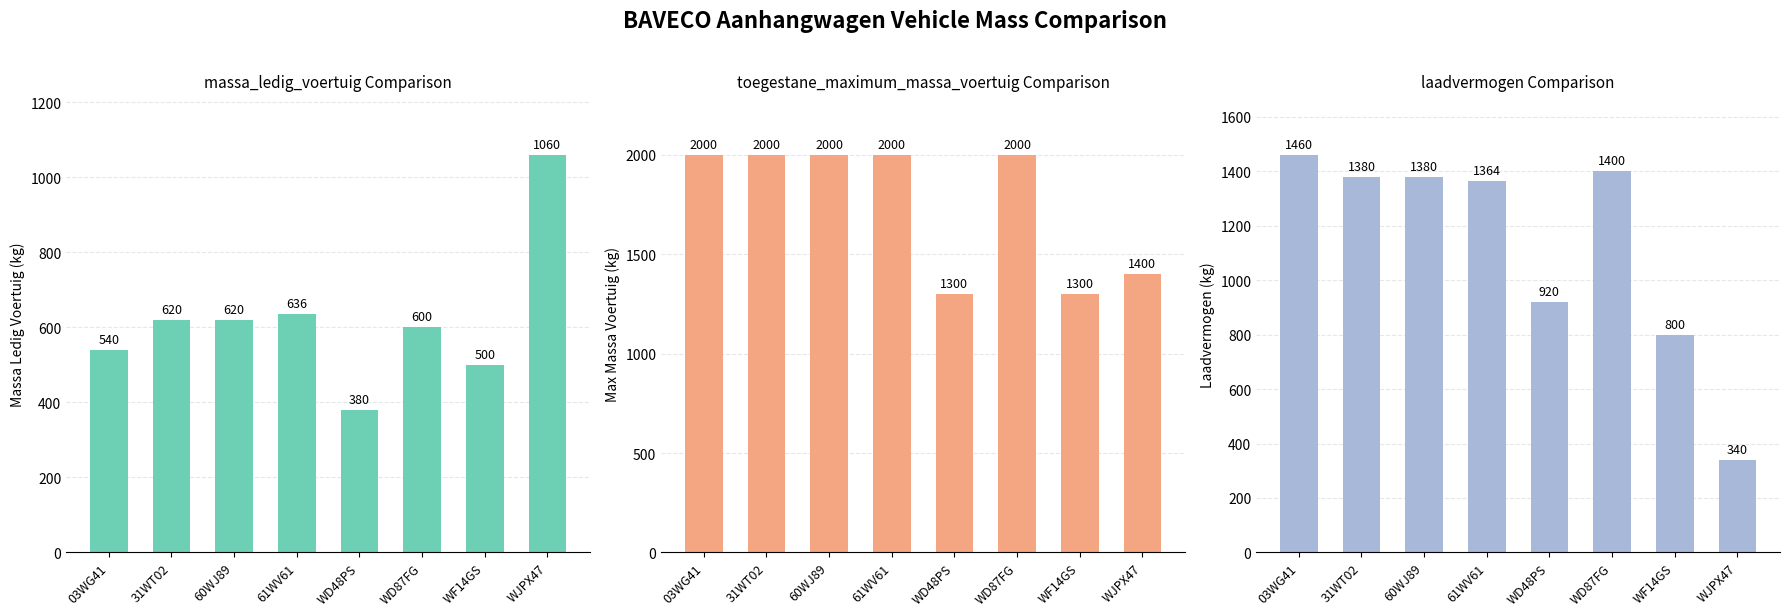

How many values in the massa_ledig_voertuig series exceed 620?

2